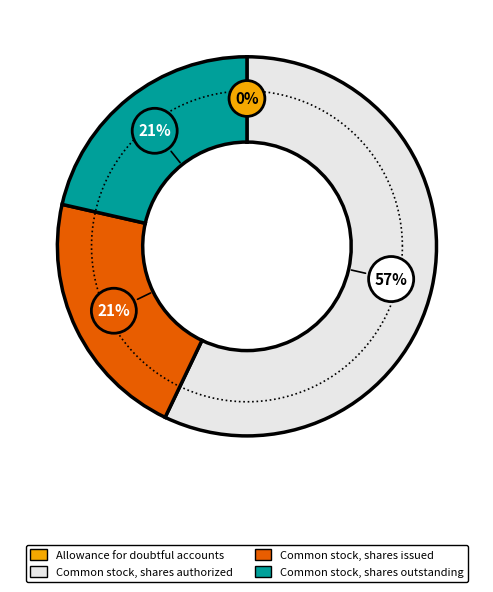

What is the largest slice in the pie chart?

Common stock, shares authorized